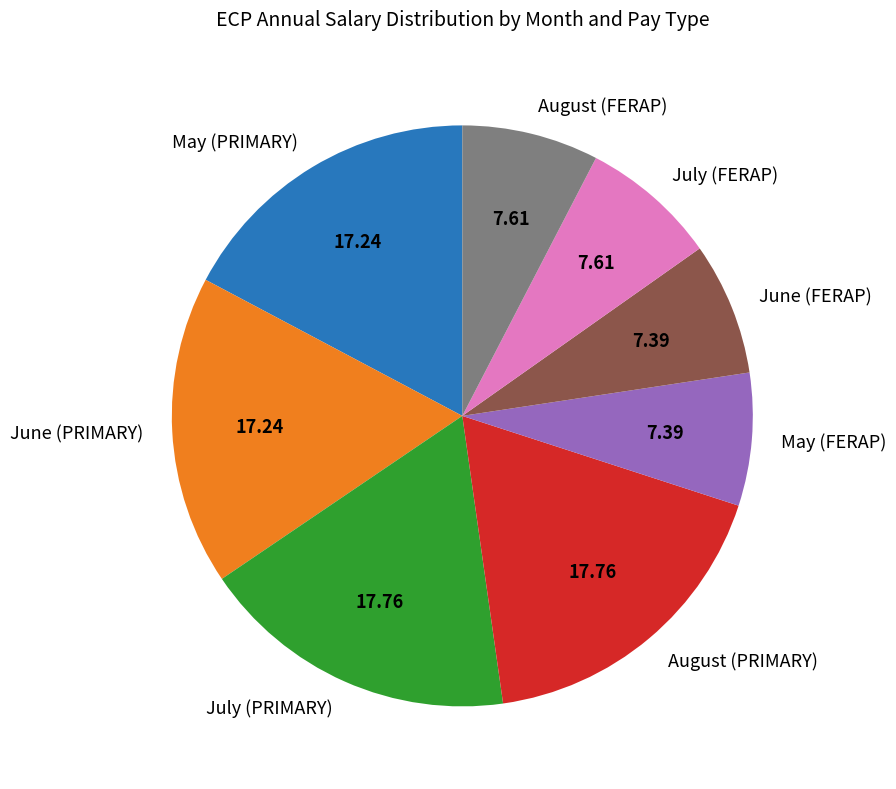

How many segments does this pie chart have?

8